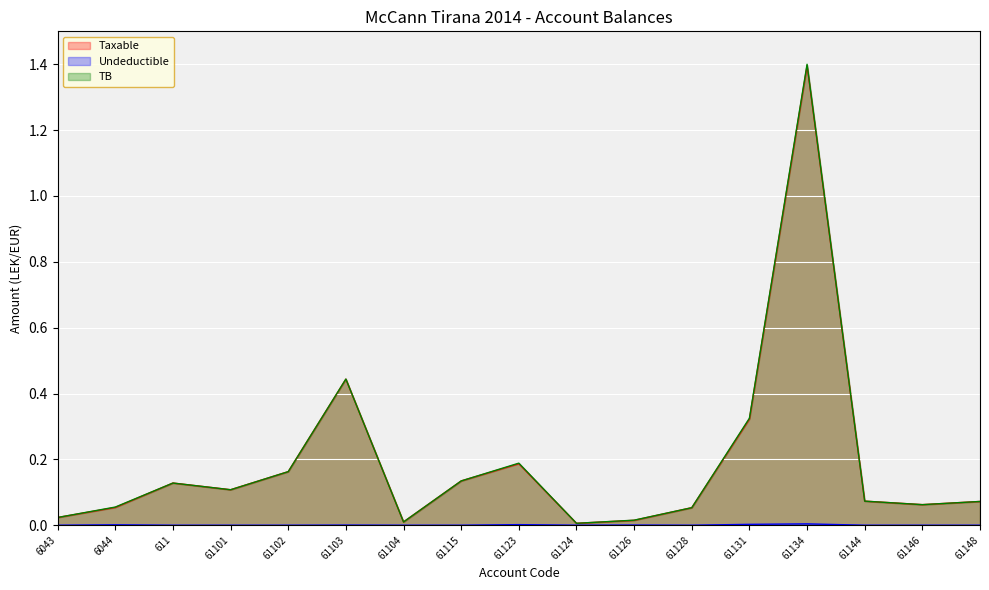

Rank the categories by Taxable value from lowest to highest.

61124, 61104, 61126, 6043, 61128, 6044, 61146, 61148, 61144, 61101, 611, 61115, 61102, 61123, 61131, 61103, 61134